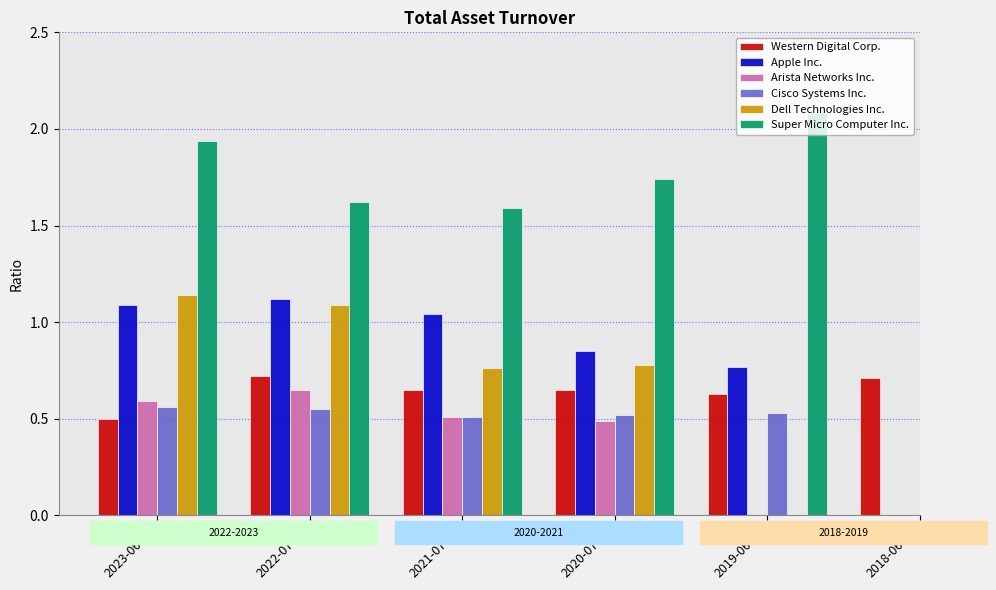

Rank the series by their maximum value, from highest to lowest.

Super Micro Computer Inc., Dell Technologies Inc., Apple Inc., Western Digital Corp., Arista Networks Inc., Cisco Systems Inc.